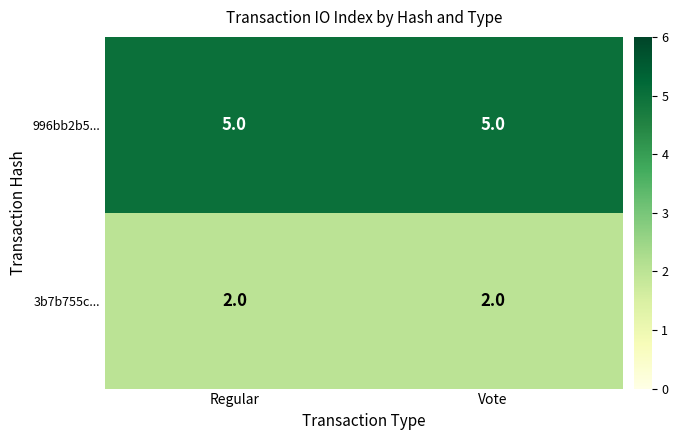

Rank the series by their average value, from highest to lowest.

996bb2b5..., 3b7b755c...